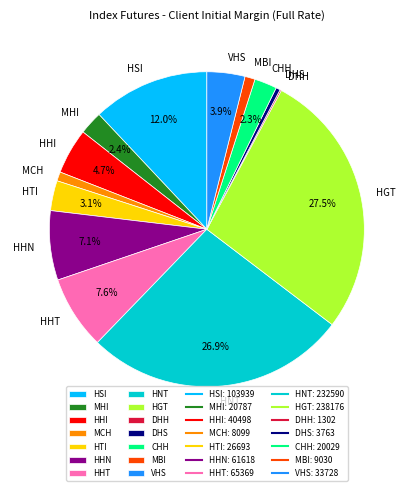

Is there a majority slice in this chart?

No